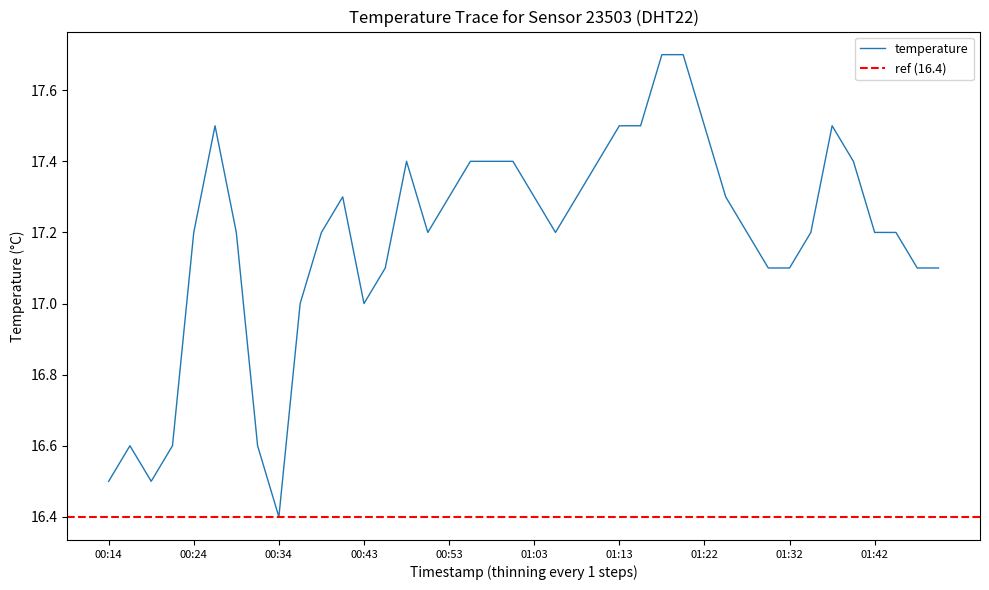

Between 01:05 and 01:42, which is larger?

01:05